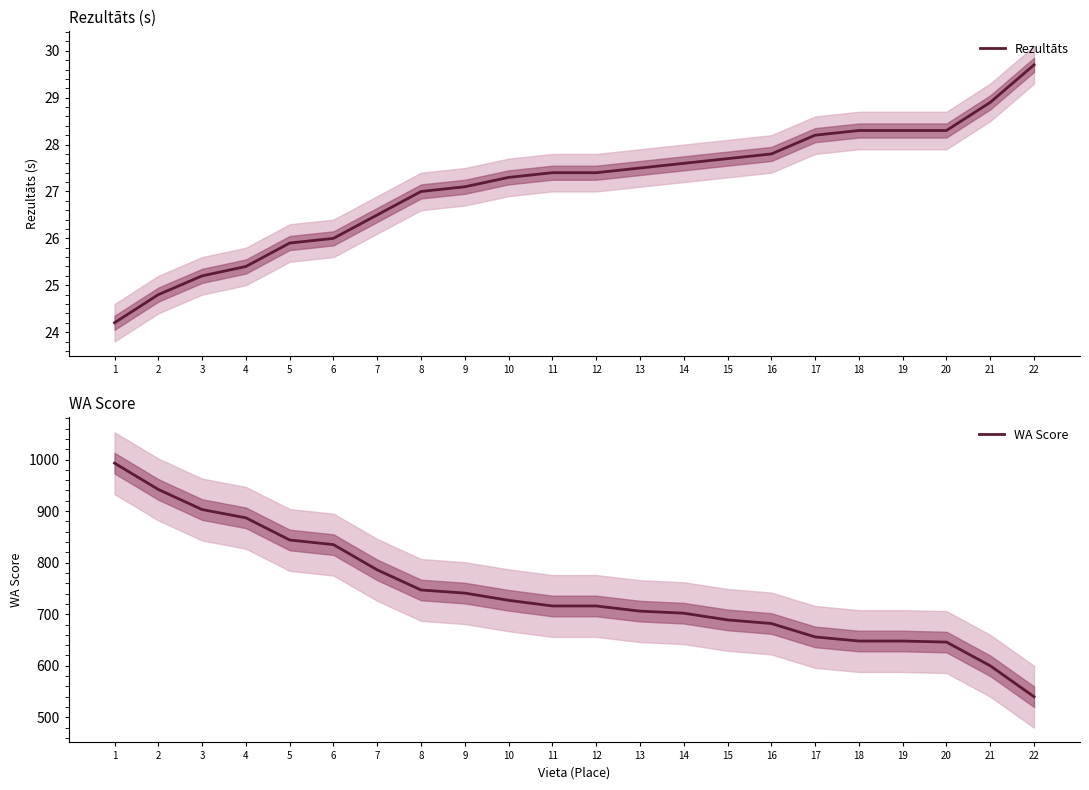

How many lines are shown in the chart?

2